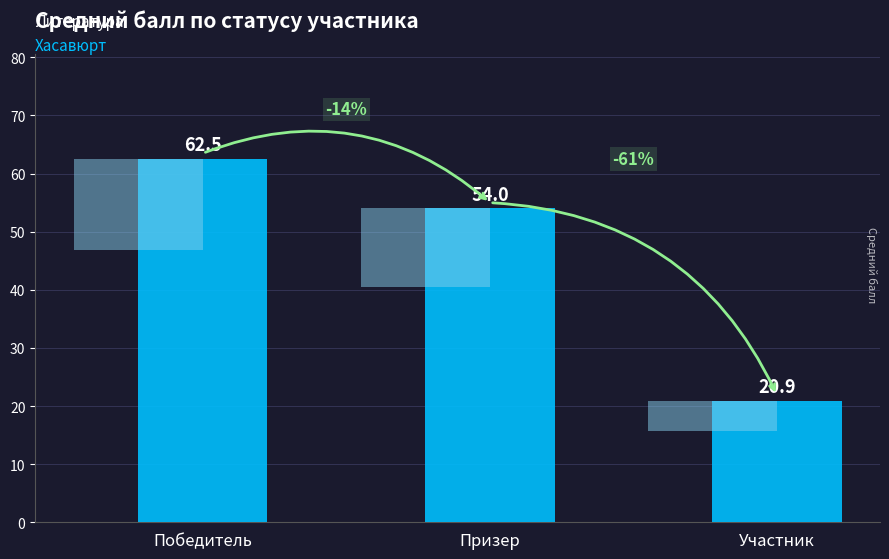

List the labels in order of value, smallest first.

Участник, Призер, Победитель